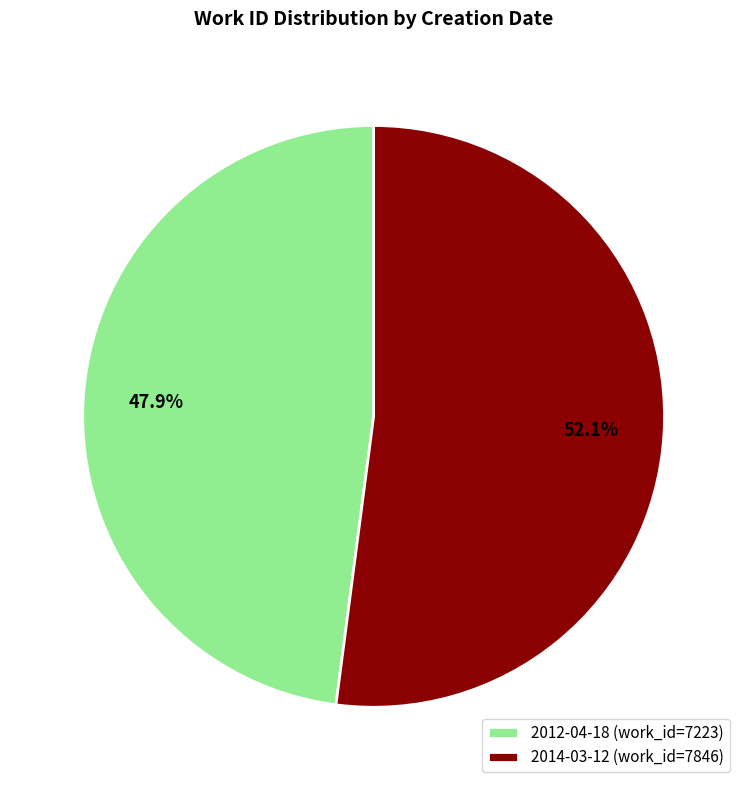

To the nearest percent, what is the average slice percentage?

50%